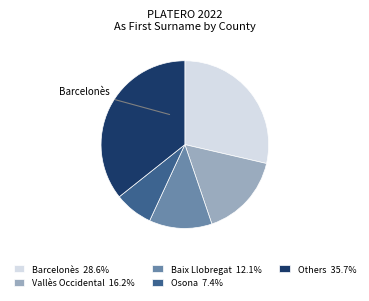

Combined, do Barcelonès 28.6% and Others 35.7% account for over 50%?

Yes